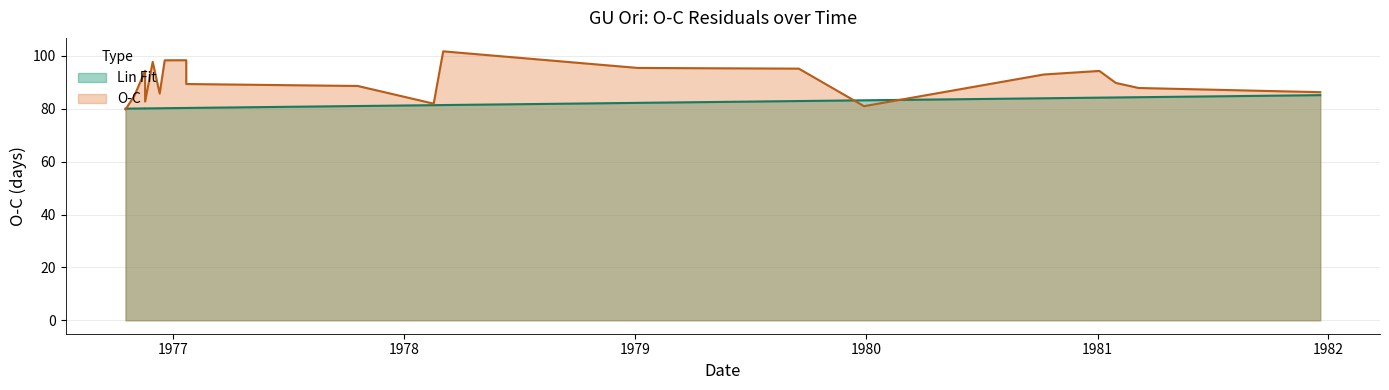

Between 1976-12-19 and 1981-01-04, which series saw the biggest shift?

O-C